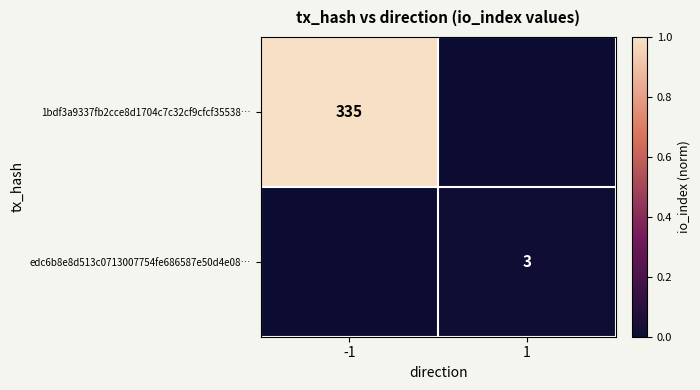

True or false: edc6b8e8d513c0713007754fe686587e50d4e08… has a value of 3 at 1.

True